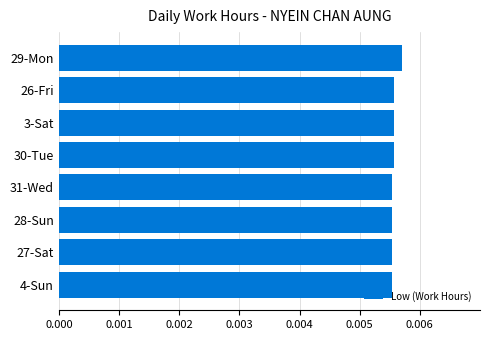

How many values are between 0 and 1?

8